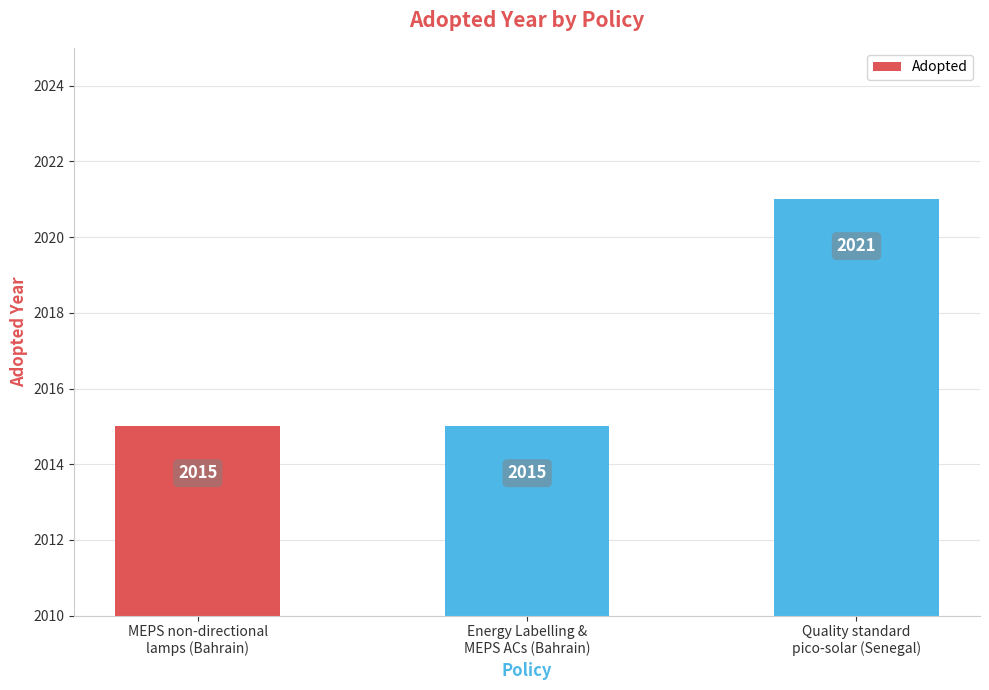

The chart shows a value of 2015 at MEPS non-directional
lamps (Bahrain). True or false?

True